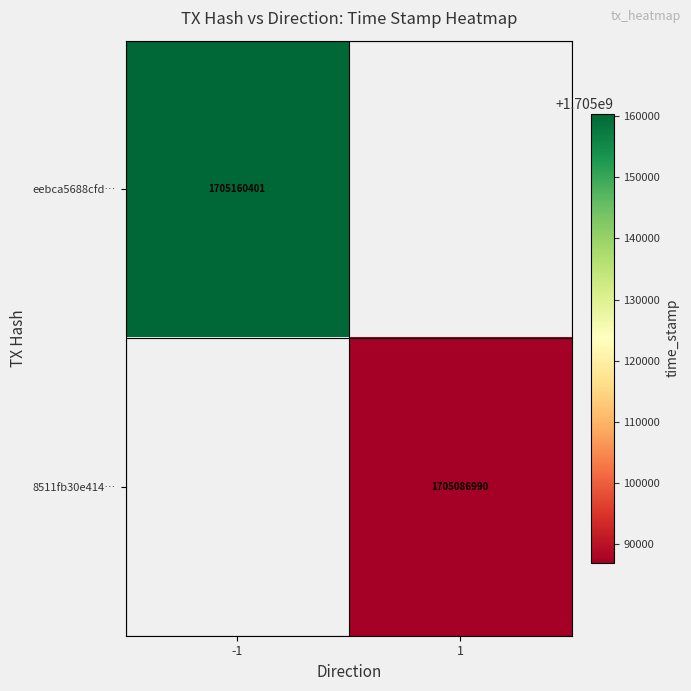

What is the minimum value shown in the chart?

1705086990.0